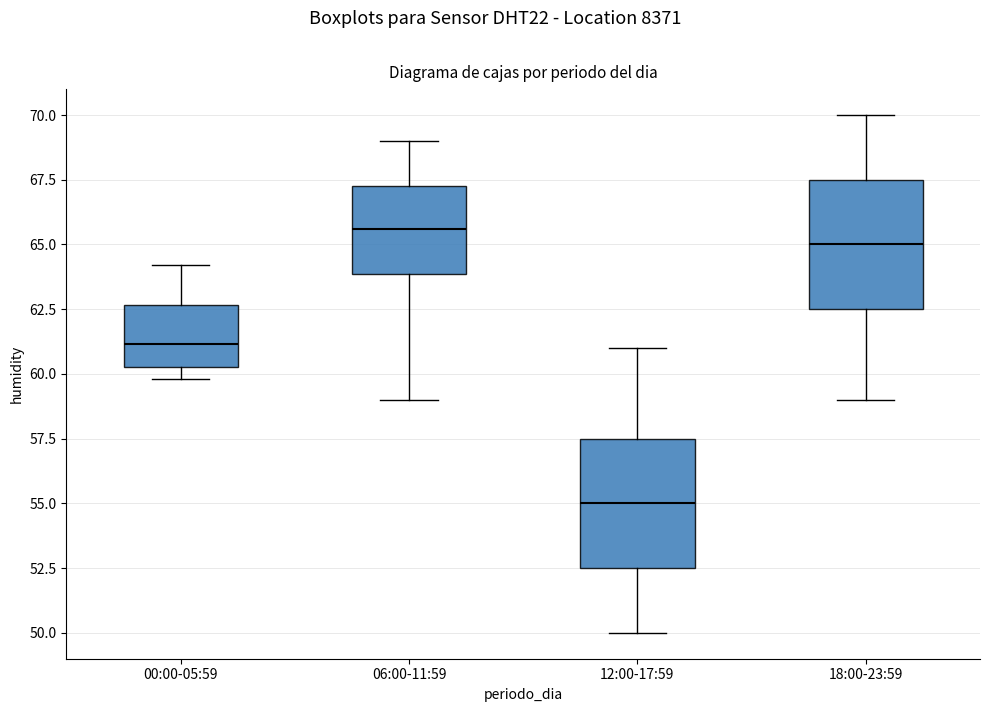

Where is the upper edge of the box for 12:00-17:59 on the y-axis? The values are not printed on the chart, so give them approximately, as read against the axis.

57.5